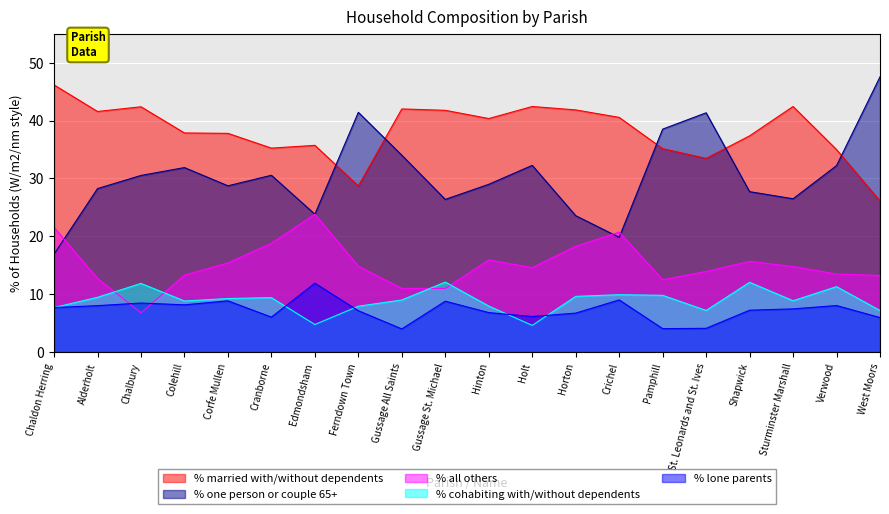

Where does the % one person or couple 65+ series first go above 30?

Chalbury